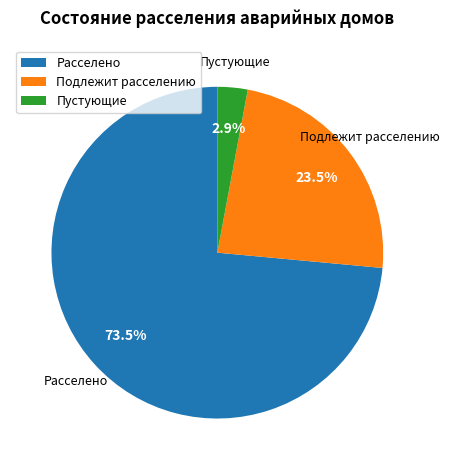

Rank the categories by value from highest to lowest.

Расселено, Подлежит расселению, Пустующие